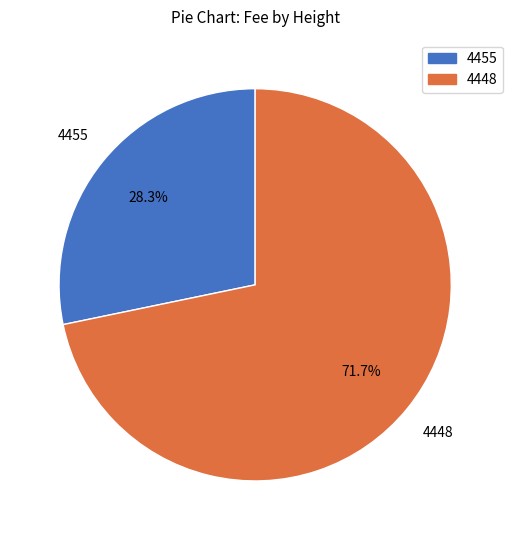

Which has a higher value, 4448 or 4455?

4448